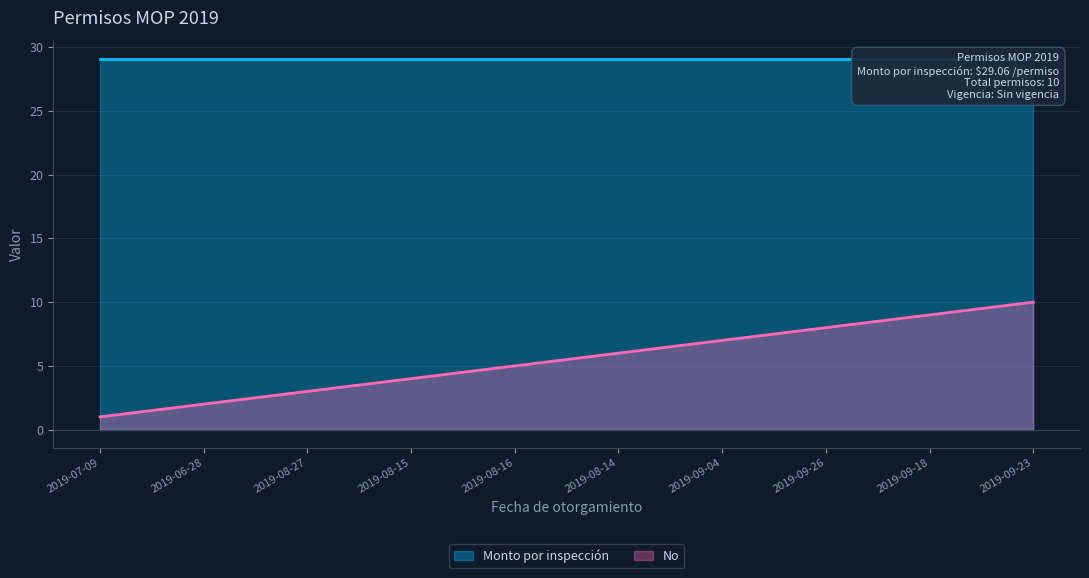

Which category has the lowest value across all series?

2019-07-09